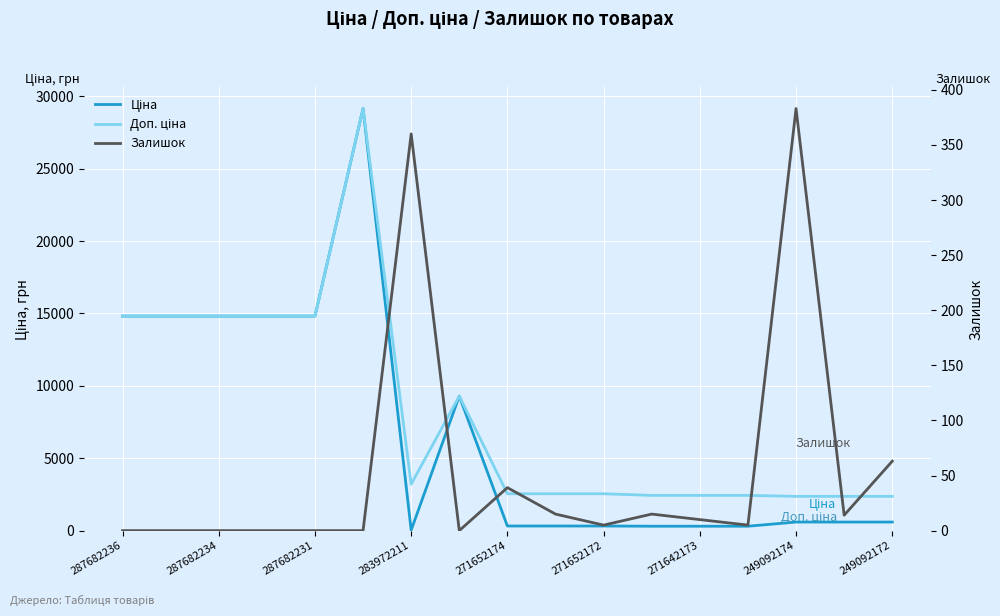

At 11, list the series in order from smallest to largest.

Залишок, Ціна, Доп. ціна